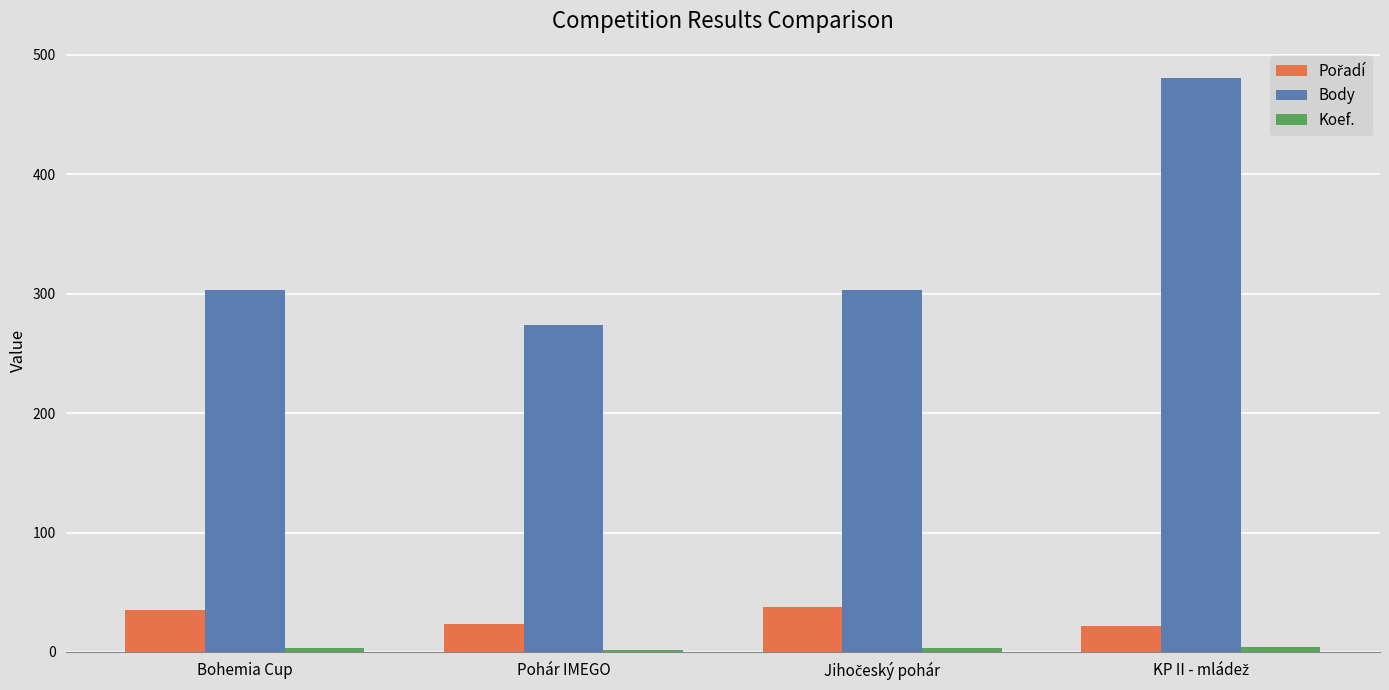

True or false: Body has a value of 117 at Bohemia Cup.

False